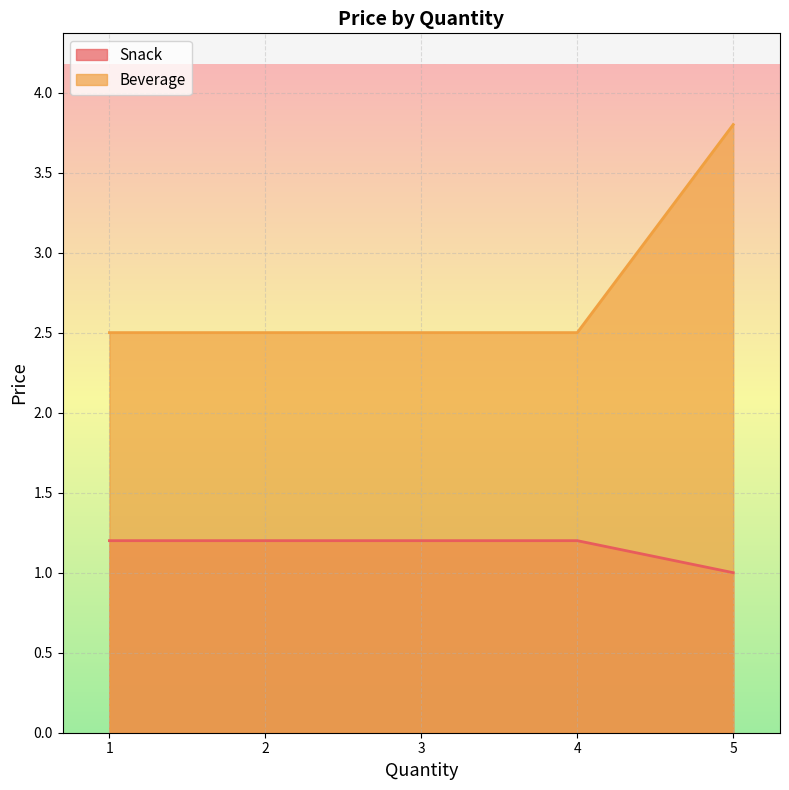

How many Beverage values are between 2 and 3?

3